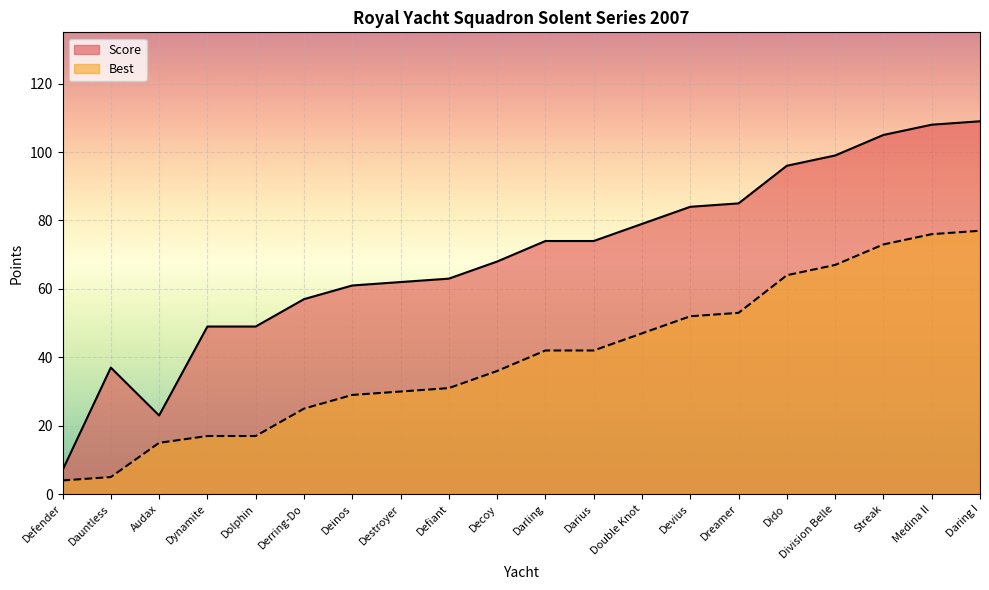

What is the value of the Best point at the 19th from the left?

76